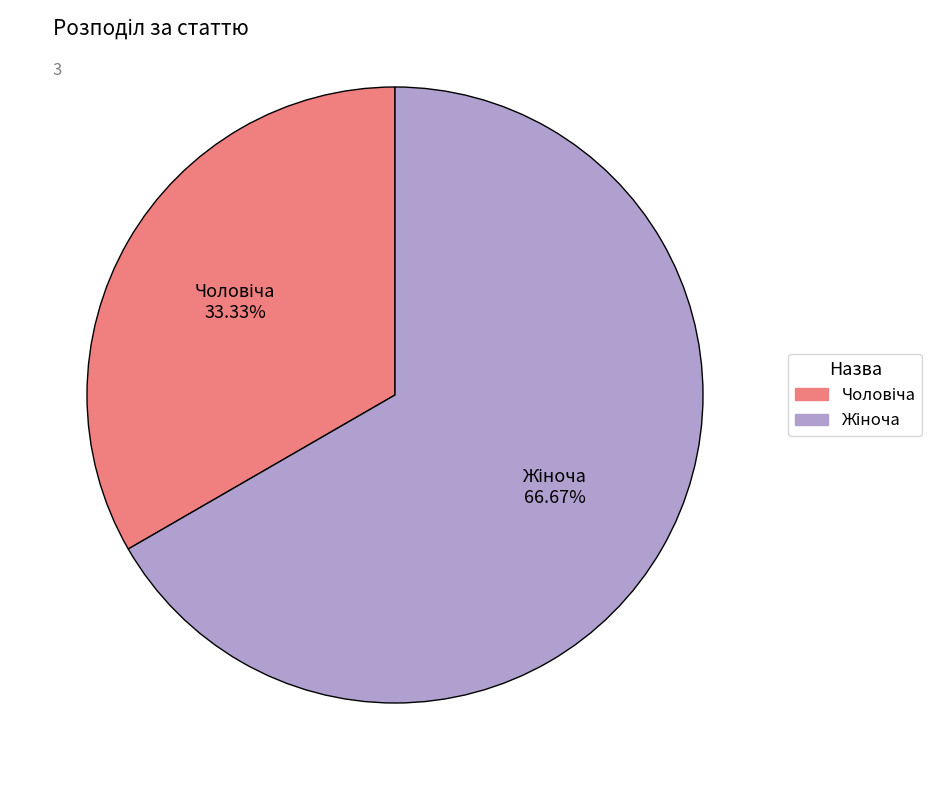

How many segments does this pie chart have?

2